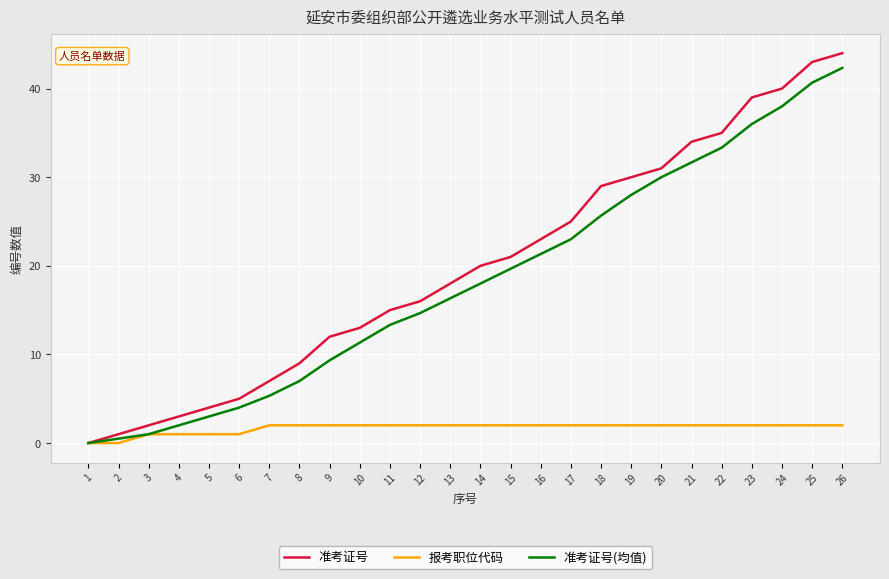

List the labels in order of 准考证号 value, smallest first.

1, 2, 3, 4, 5, 6, 7, 8, 9, 10, 11, 12, 13, 14, 15, 16, 17, 18, 19, 20, 21, 22, 23, 24, 25, 26